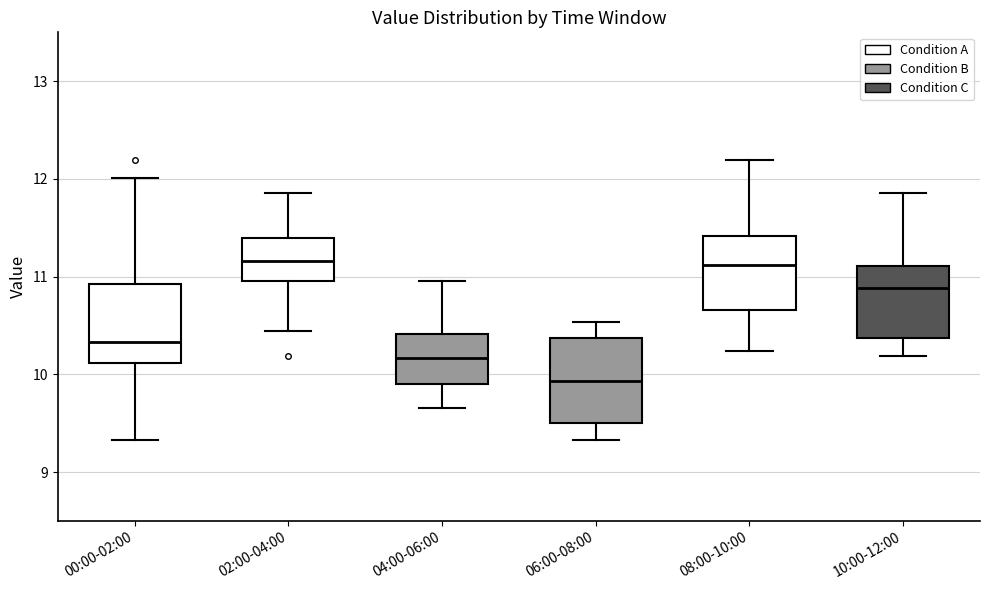

Reading left to right, read every box against the y-axis: the position of its median line, the range the box covers, and the ends of its whiskers. The values are not printed on the chart, so give them approximately, as read against the axis.

00:00-02:00: median 10.3, box 10.1 to 10.9, whiskers 9.3 to 12.0
02:00-04:00: median 11.2, box 11.0 to 11.4, whiskers 10.4 to 11.9
04:00-06:00: median 10.2, box 9.9 to 10.4, whiskers 9.7 to 11.0
06:00-08:00: median 9.9, box 9.5 to 10.4, whiskers 9.3 to 10.5
08:00-10:00: median 11.1, box 10.7 to 11.4, whiskers 10.2 to 12.2
10:00-12:00: median 10.9, box 10.4 to 11.1, whiskers 10.2 to 11.9